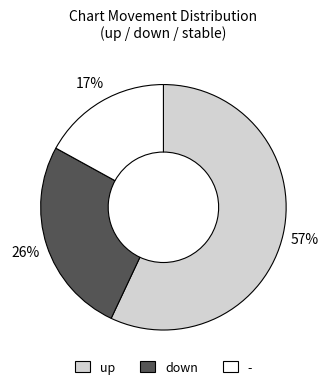

To the nearest percent, what portion does up represent?

57%